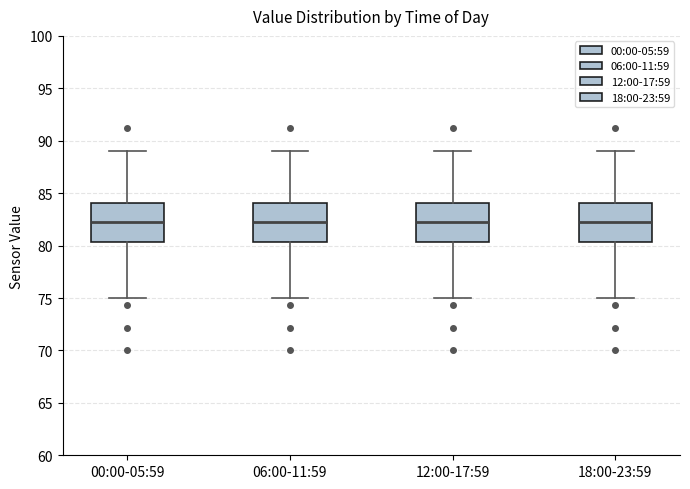

Reading left to right, transcribe this box plot: for each box, give where its median line is, the range the box spans, and where its two whiskers end, as read against the y-axis. The values are not printed on the chart, so give them approximately, as read against the axis.

00:00-05:59: median 82.5, box 80.5 to 84.0, whiskers 75.0 to 89.0
06:00-11:59: median 82.5, box 80.5 to 84.0, whiskers 75.0 to 89.0
12:00-17:59: median 82.5, box 80.5 to 84.0, whiskers 75.0 to 89.0
18:00-23:59: median 82.5, box 80.5 to 84.0, whiskers 75.0 to 89.0